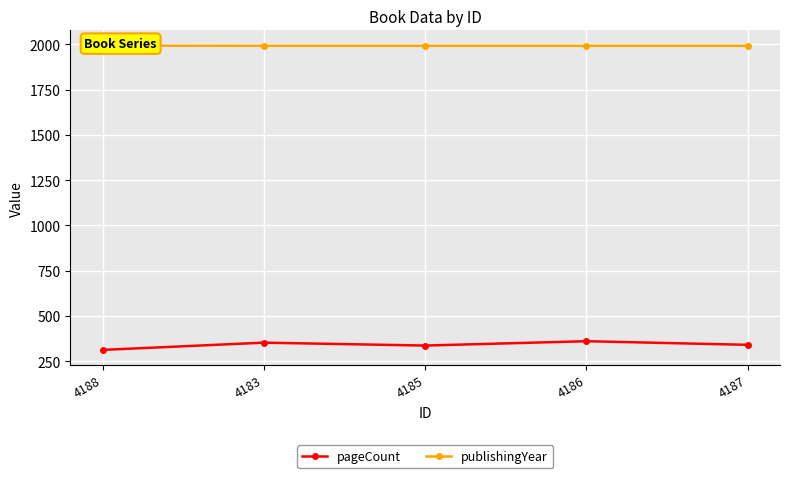

What is the maximum value for publishingYear?

1993